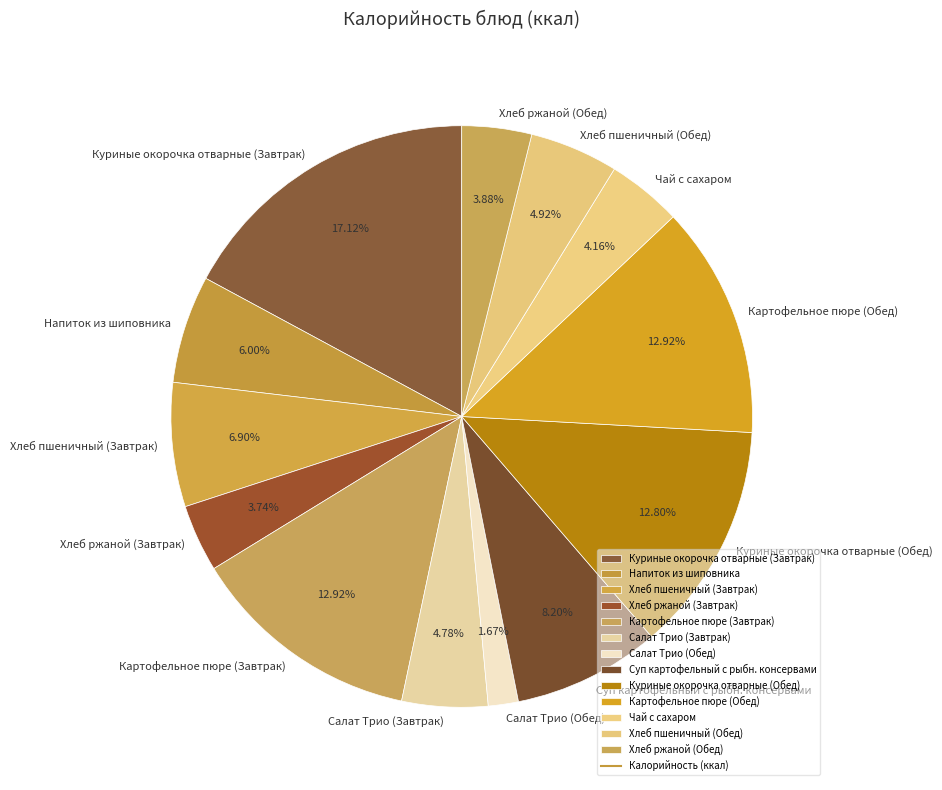

To the nearest percent, what is the difference between the largest and smallest slice percentages?

15%